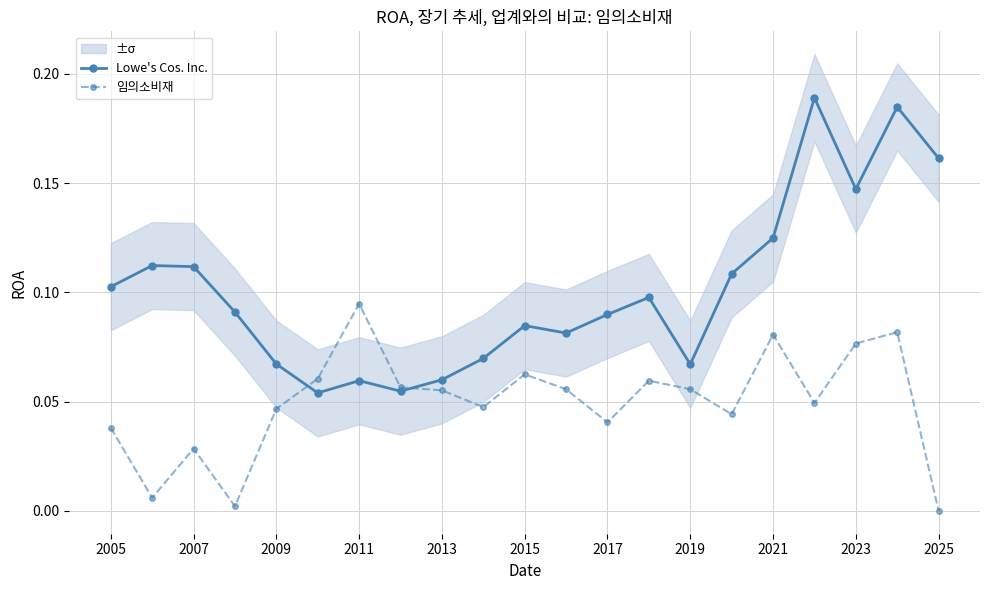

What is the minimum value for Lowe's Cos. Inc.?

0.1